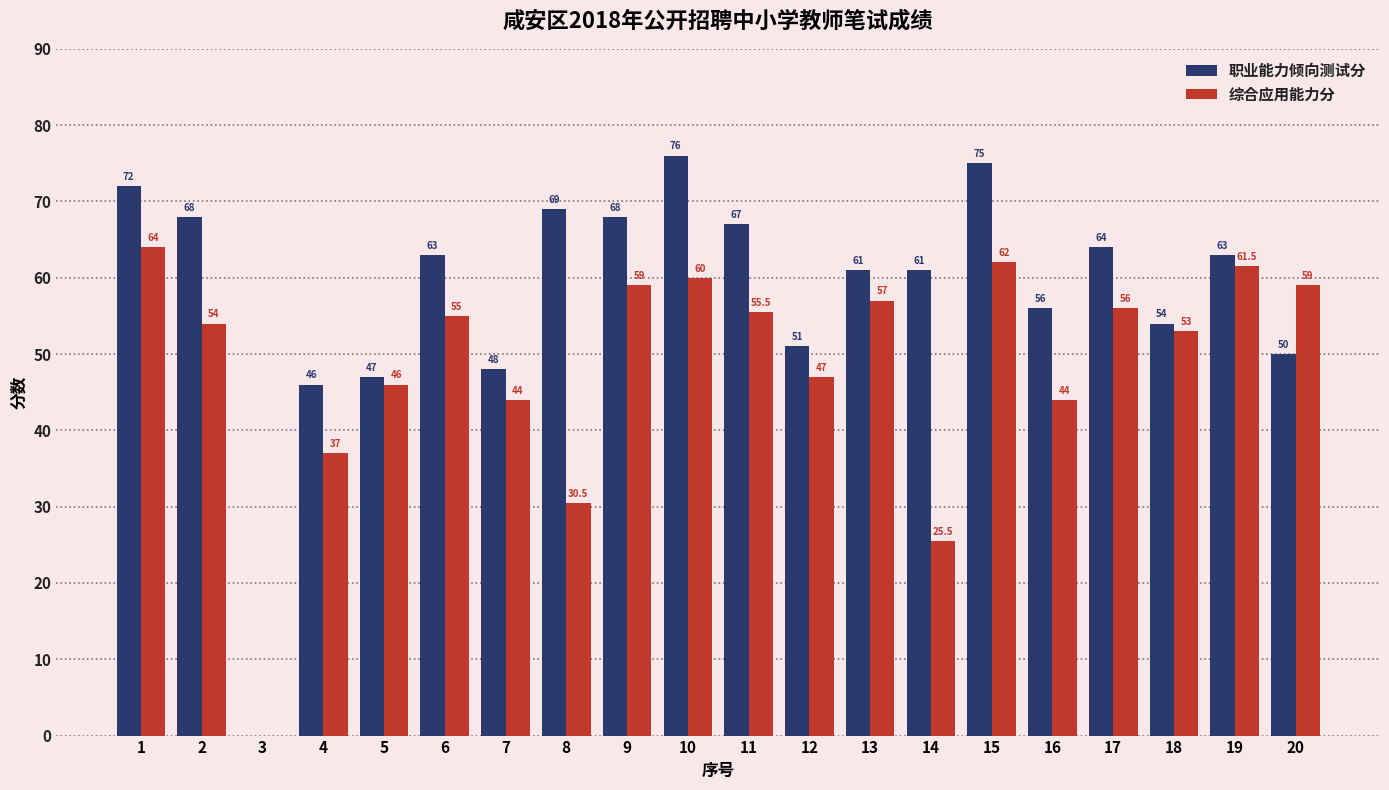

True or false: 职业能力倾向测试分 has a value of 15.4 at 13.

False